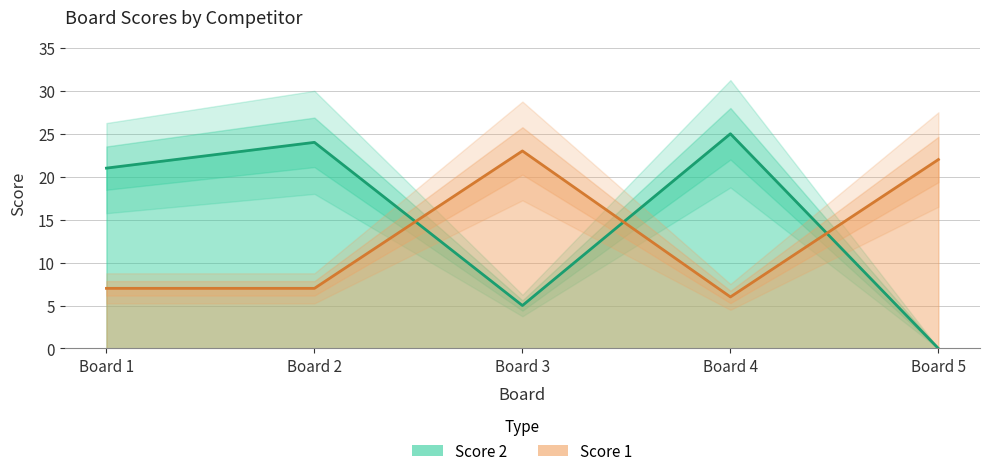

What is the lowest value of the Score 1 series?

6